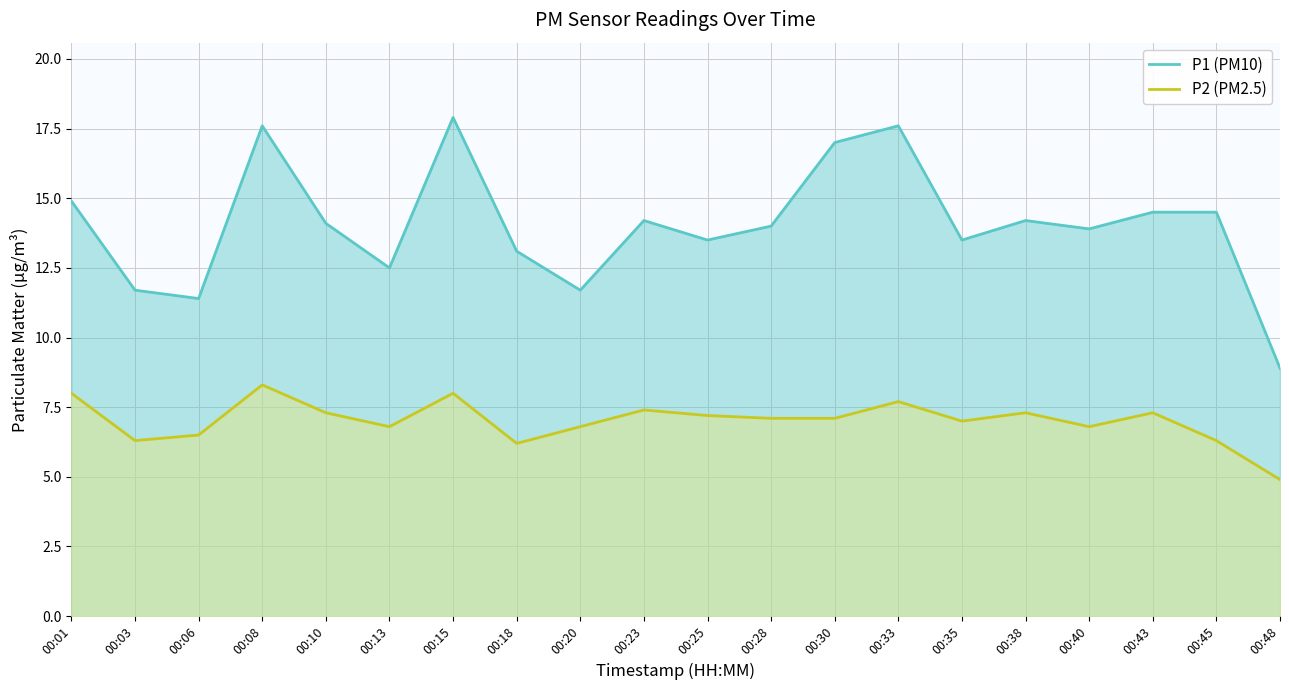

What is the average value of the P2 series?

7.0